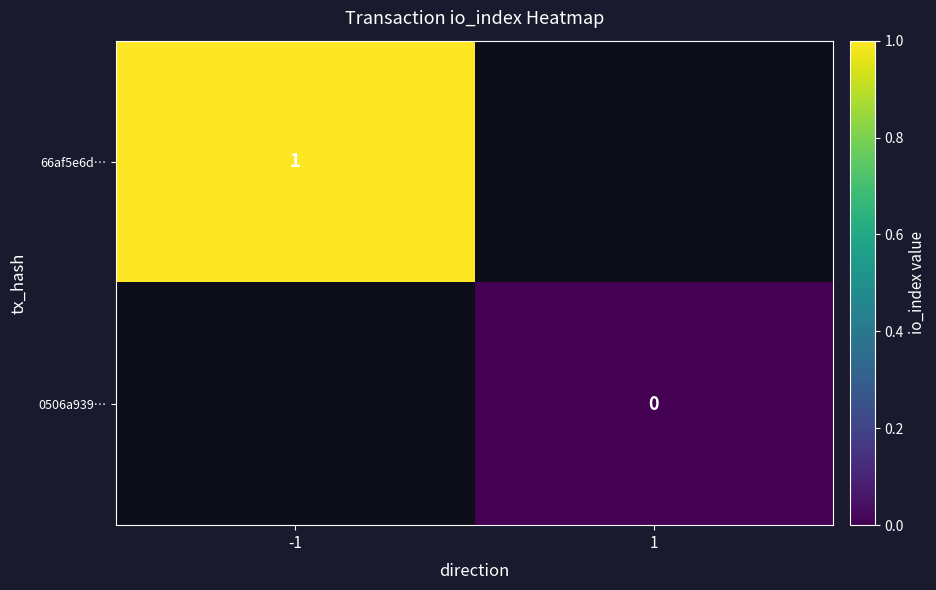

True or false: 66af5e6d… has a value of 1 at -1.

True